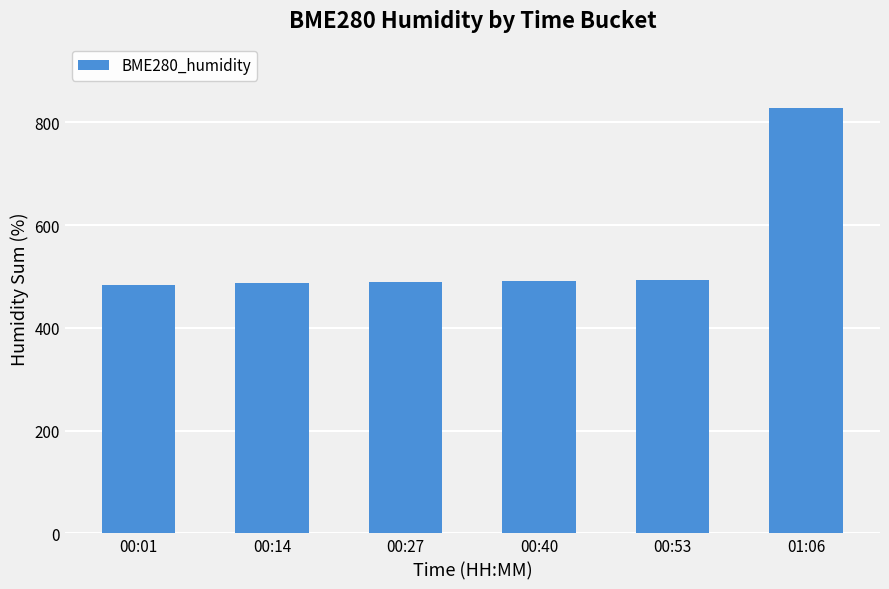

The value at 00:01 is 99.8. True or false?

False